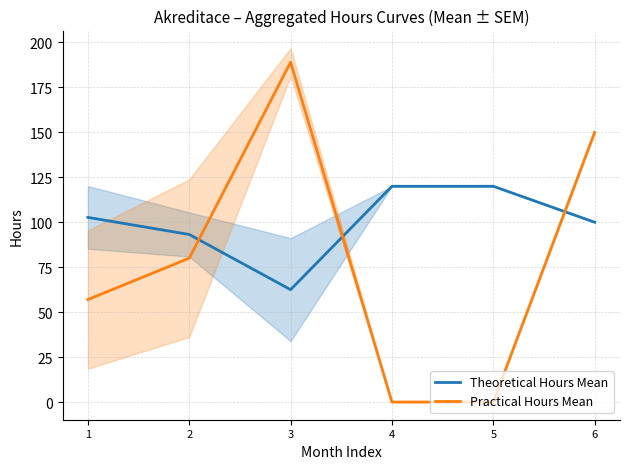

Is the value of Theoretical Hours Mean at 2 greater than the value of Practical Hours Mean at 5?

Yes